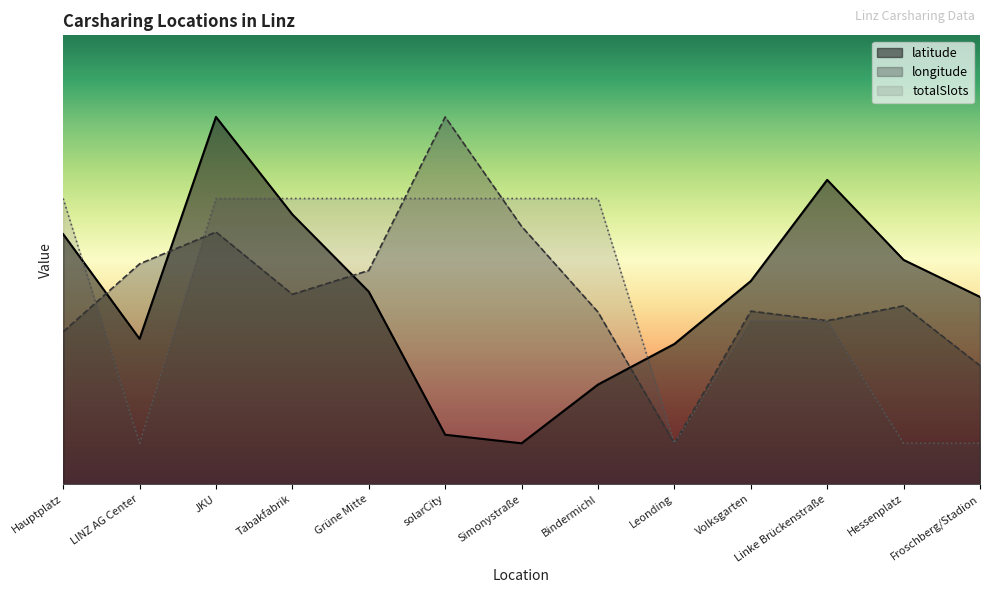

What is the minimum value for latitude?

5.0